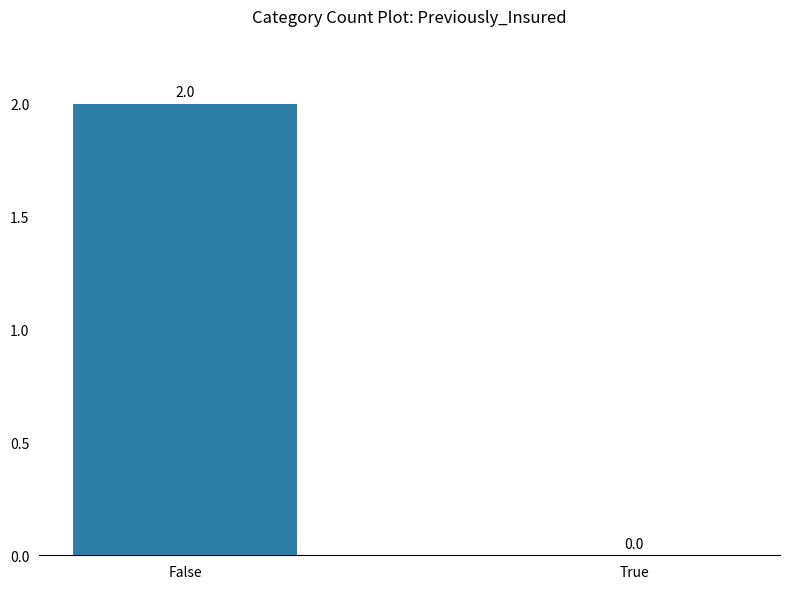

Is it true that the value at False is 2?

True